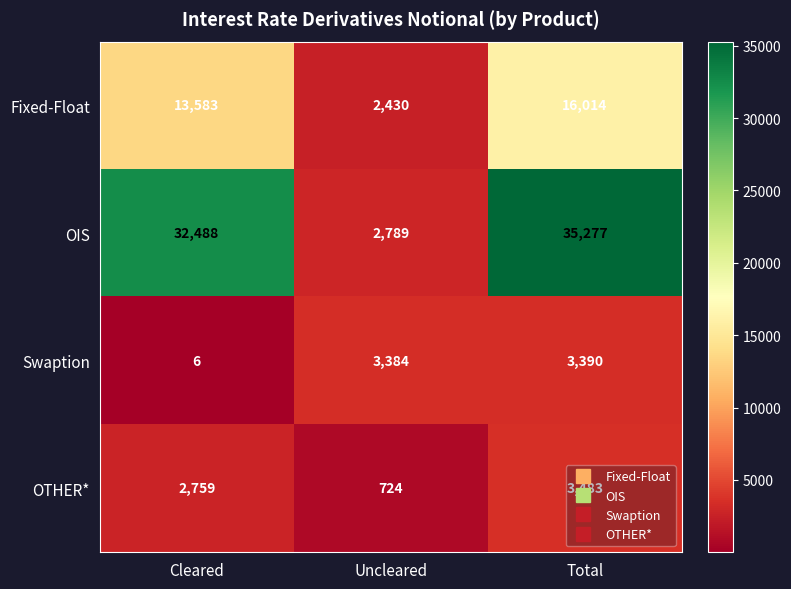

Is the value of Fixed-Float at Total greater than the value of OTHER* at Uncleared?

Yes